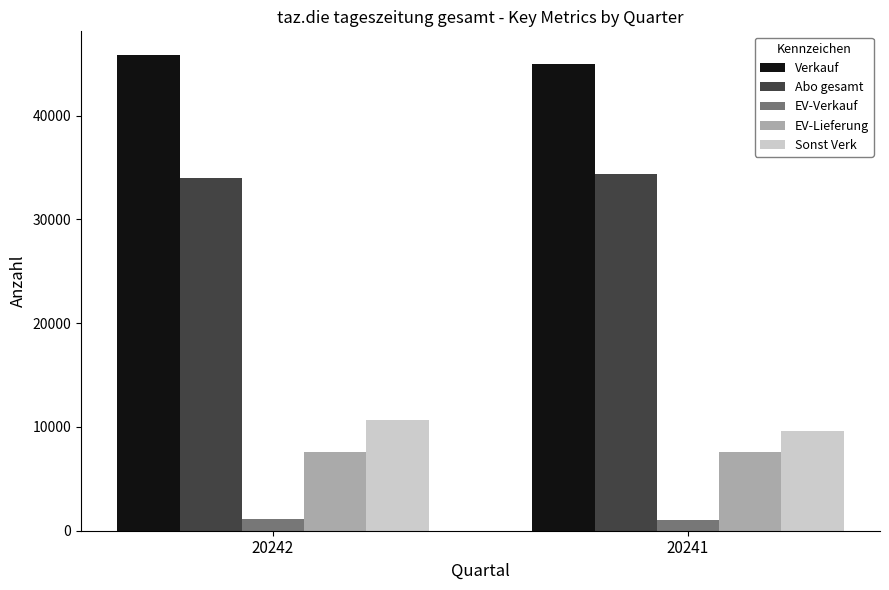

Is the value of Sonst Verk at 20242 greater than the value of EV-Verkauf at 20242?

Yes